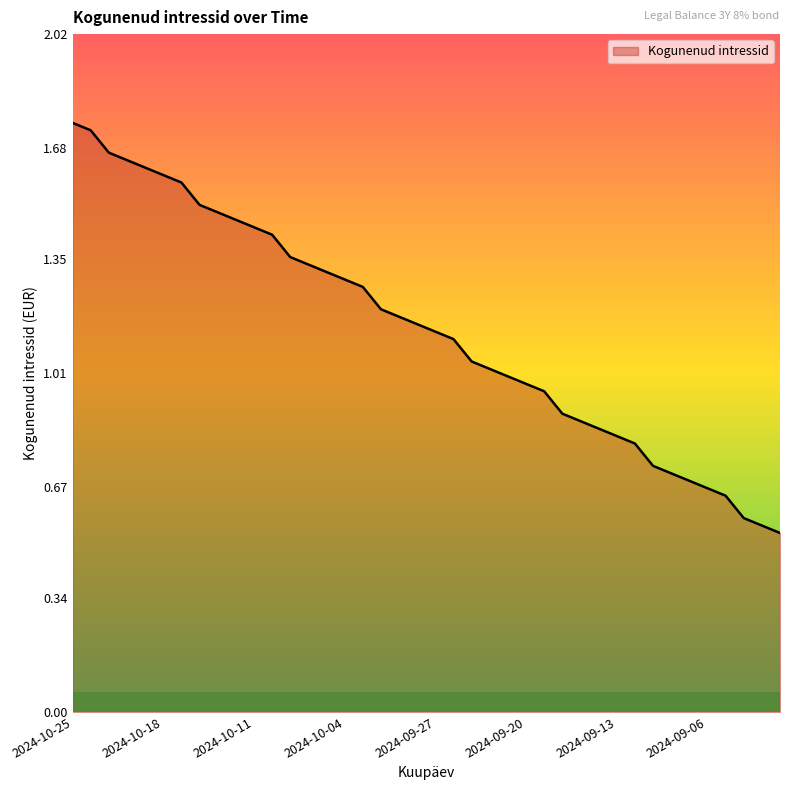

Does the chart have visible grid lines?

No